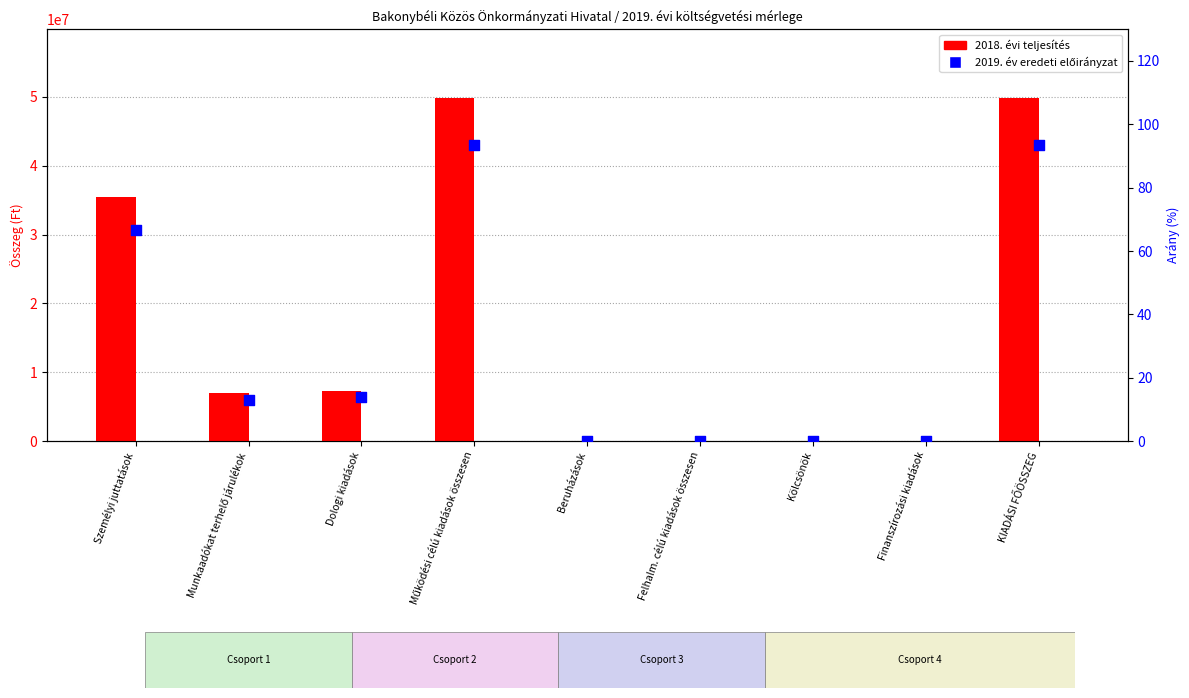

Which series reaches the maximum Y coordinate?

2018. évi teljesítés